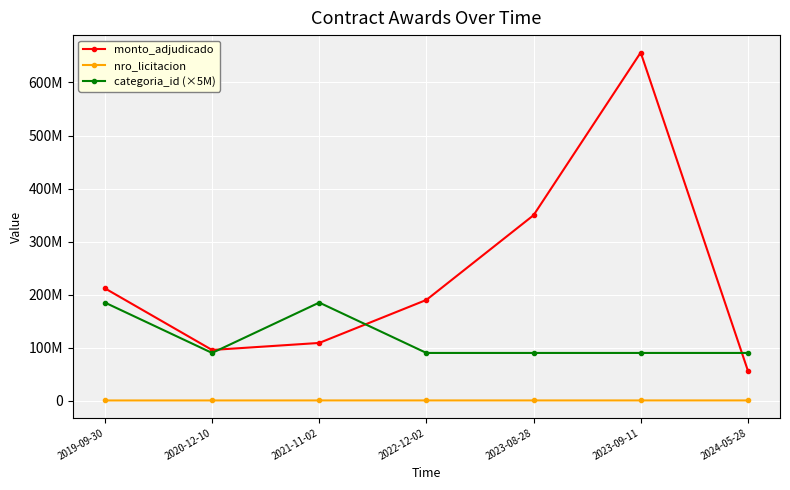

At 2024-05-28, list the series in order from smallest to largest.

nro_licitacion, monto_adjudicado, categoria_id (×5M)